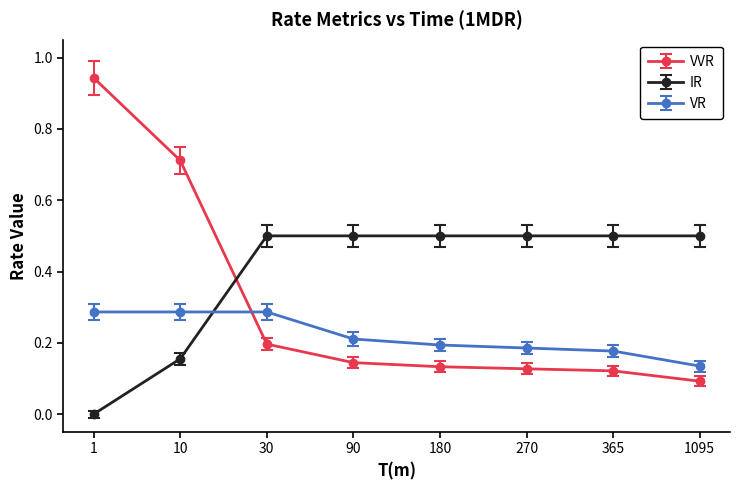

What is the difference between the highest and lowest values at 365?

0.4